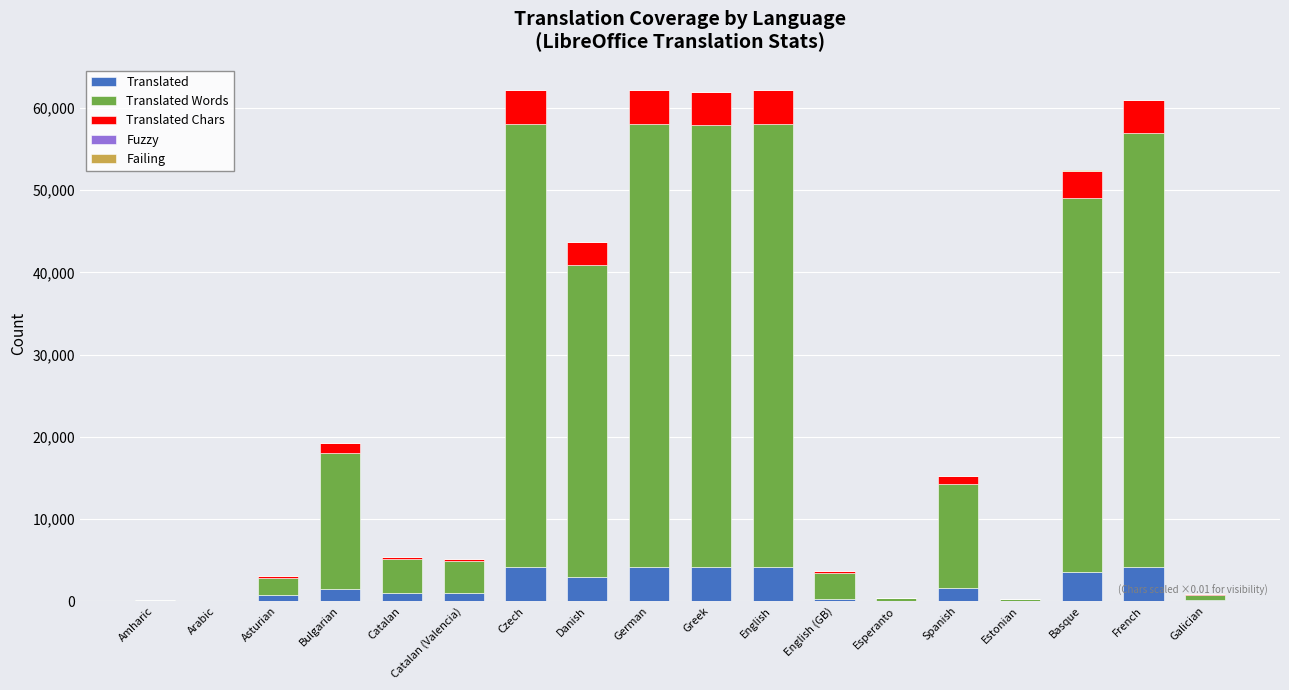

What is the sum of all Translated values?

33591.0